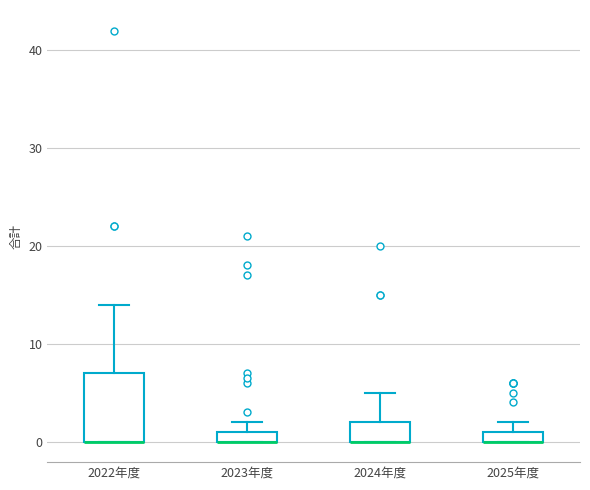

Which box is the tallest, from its lower edge to its upper edge?

2022年度